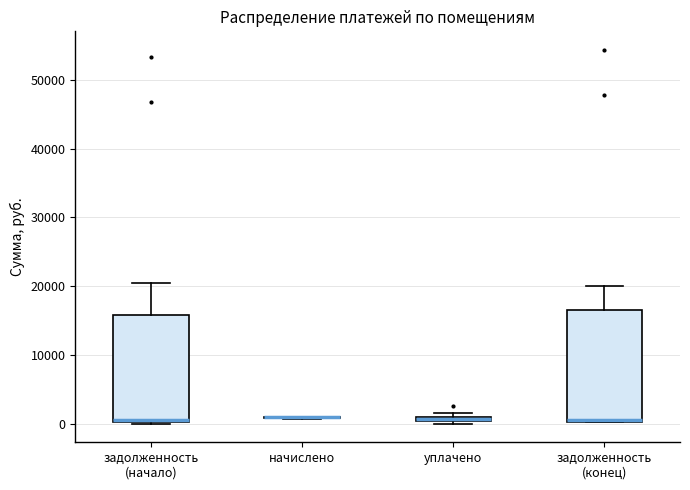

Where does the upper whisker of the box for задолженность (конец) end on the y-axis? The values are not printed on the chart, so give them approximately, as read against the axis.

20000